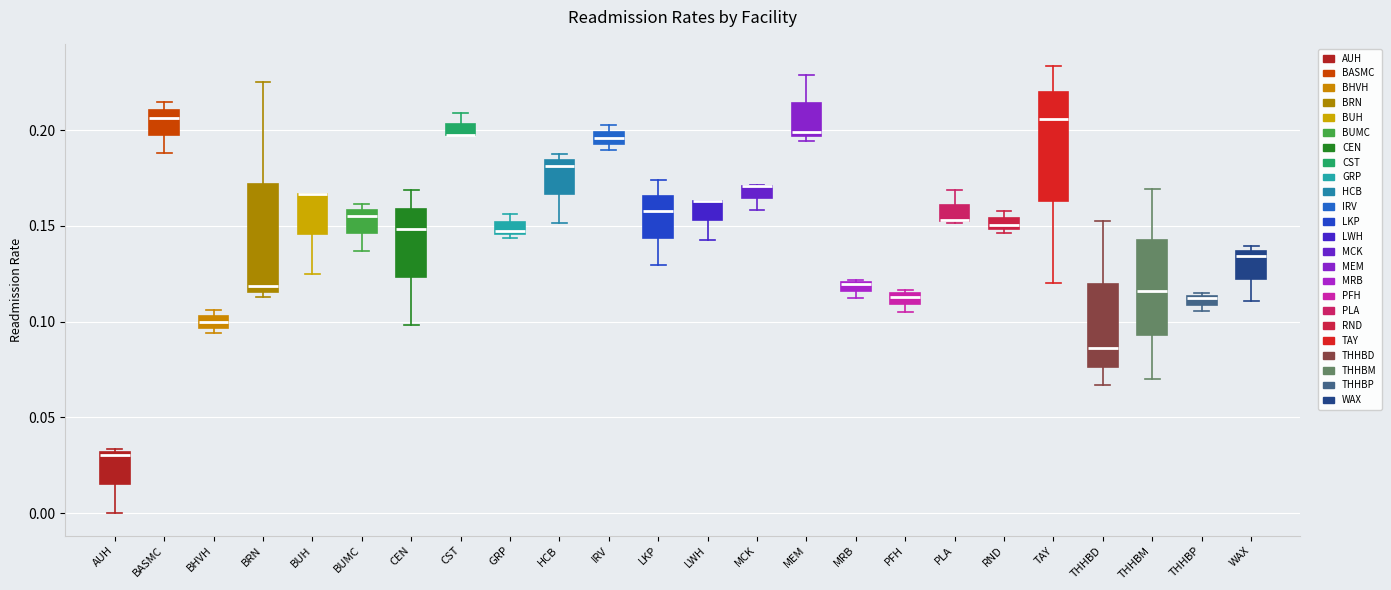

Where is the upper edge of the box for GRP on the y-axis? The values are not printed on the chart, so give them approximately, as read against the axis.

0.150